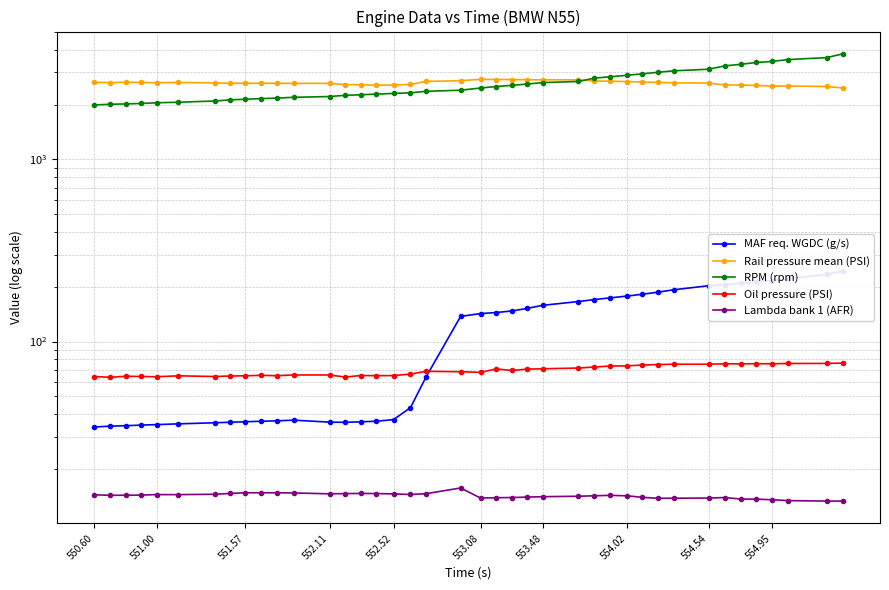

Count the number of data series in this chart.

5